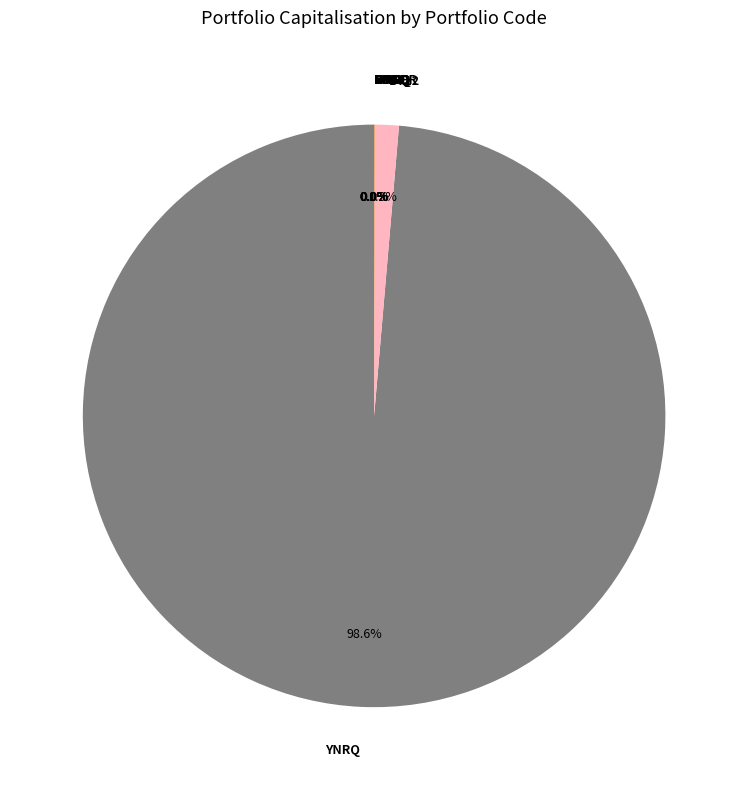

Which slice is the largest?

YNRQ